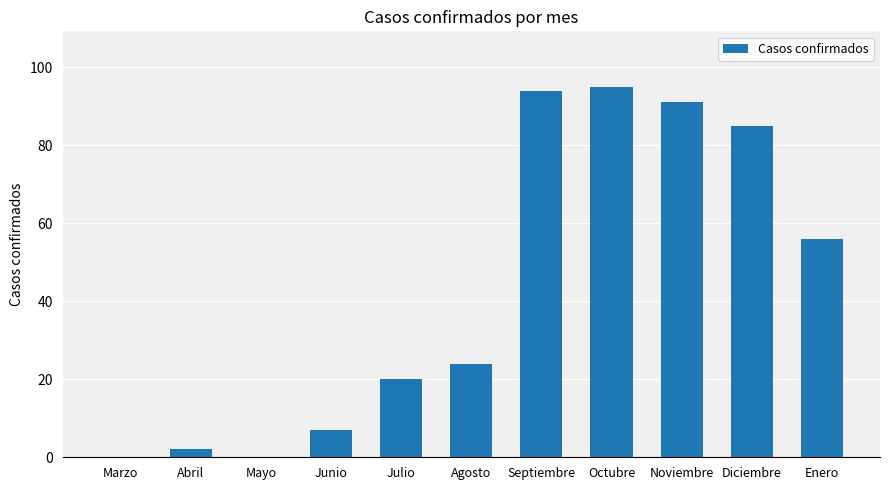

Reading left to right, extract all data points from this chart.

Marzo=0	Abril=2	Mayo=0	Junio=7	Julio=20	Agosto=24	Septiembre=94	Octubre=95	Noviembre=91	Diciembre=85	Enero=56